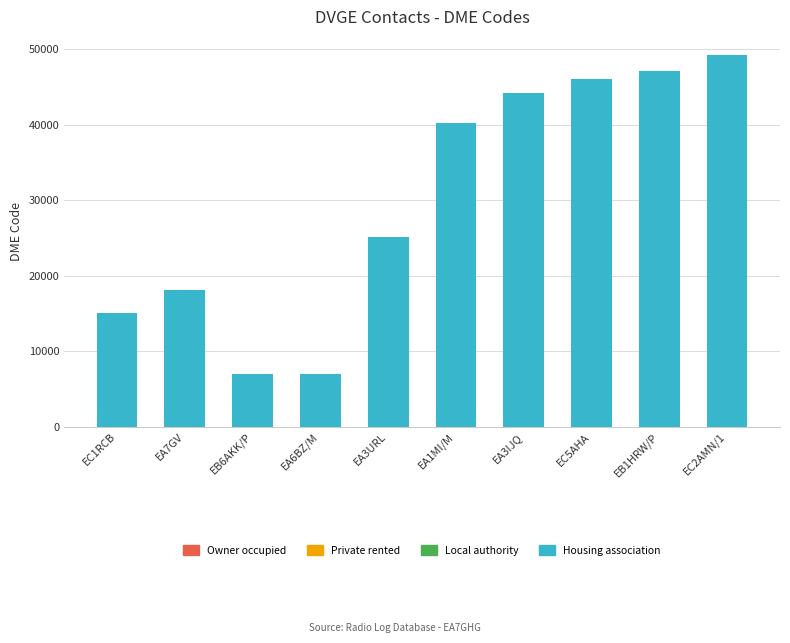

Approximately how many times larger is the value at EC1RCB compared to EC5AHA?

0.3